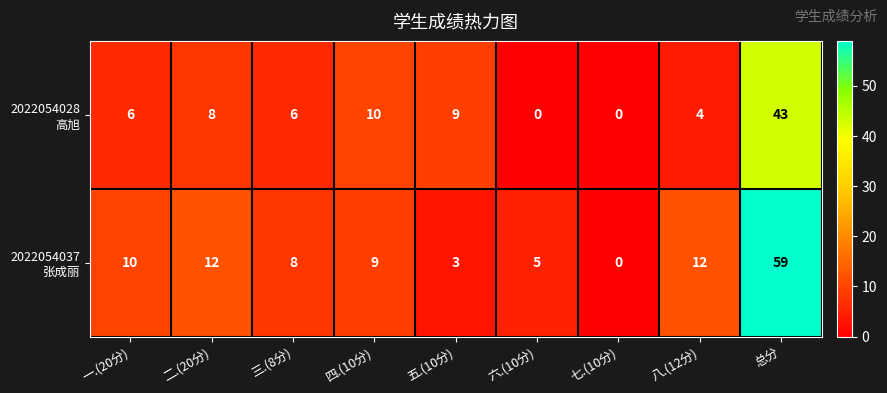

What is the difference between the highest and lowest values at 总分?

16